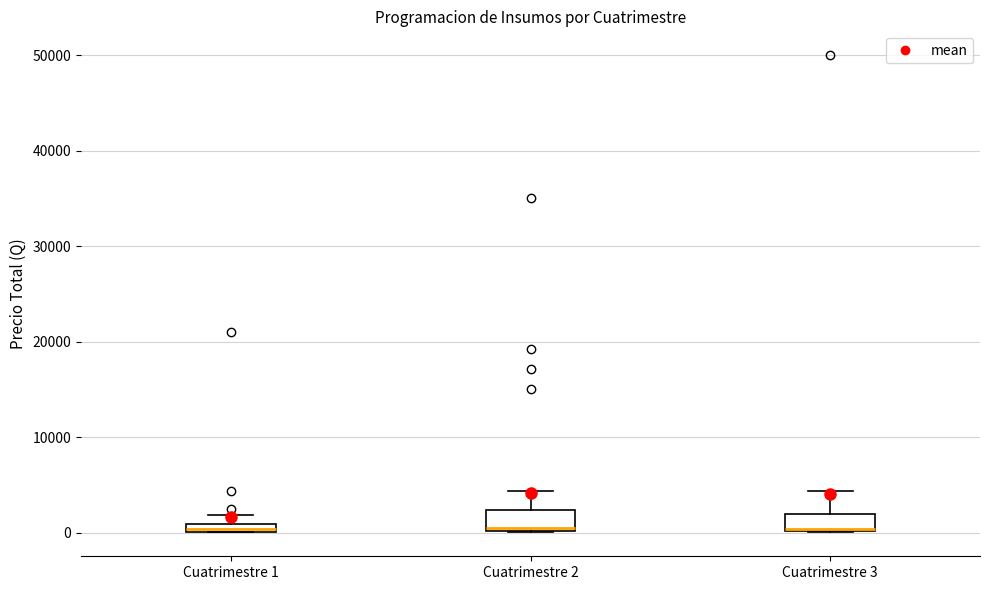

Where is the upper edge of the box for Cuatrimestre 1 on the y-axis? The values are not printed on the chart, so give them approximately, as read against the axis.

1000